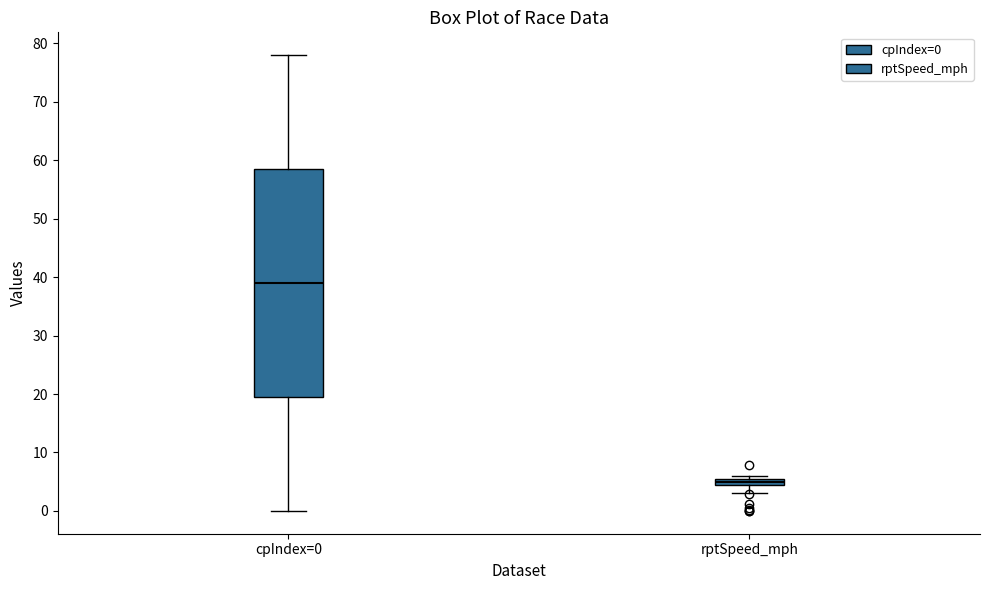

Comparing the boxes themselves (not the whiskers), which one is the tallest?

cpIndex=0